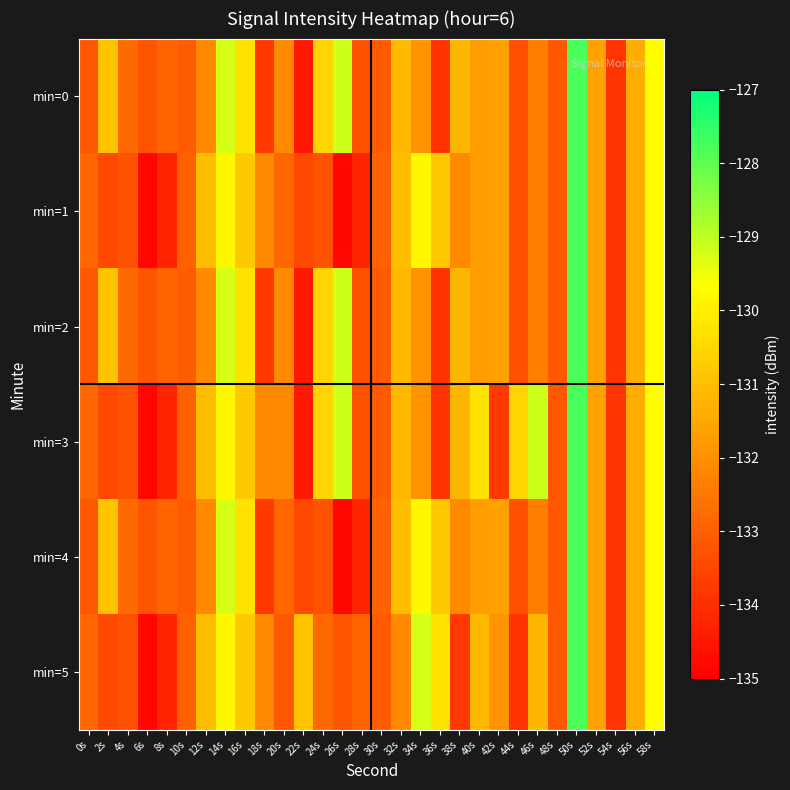

How many categories are shown in the chart?

30